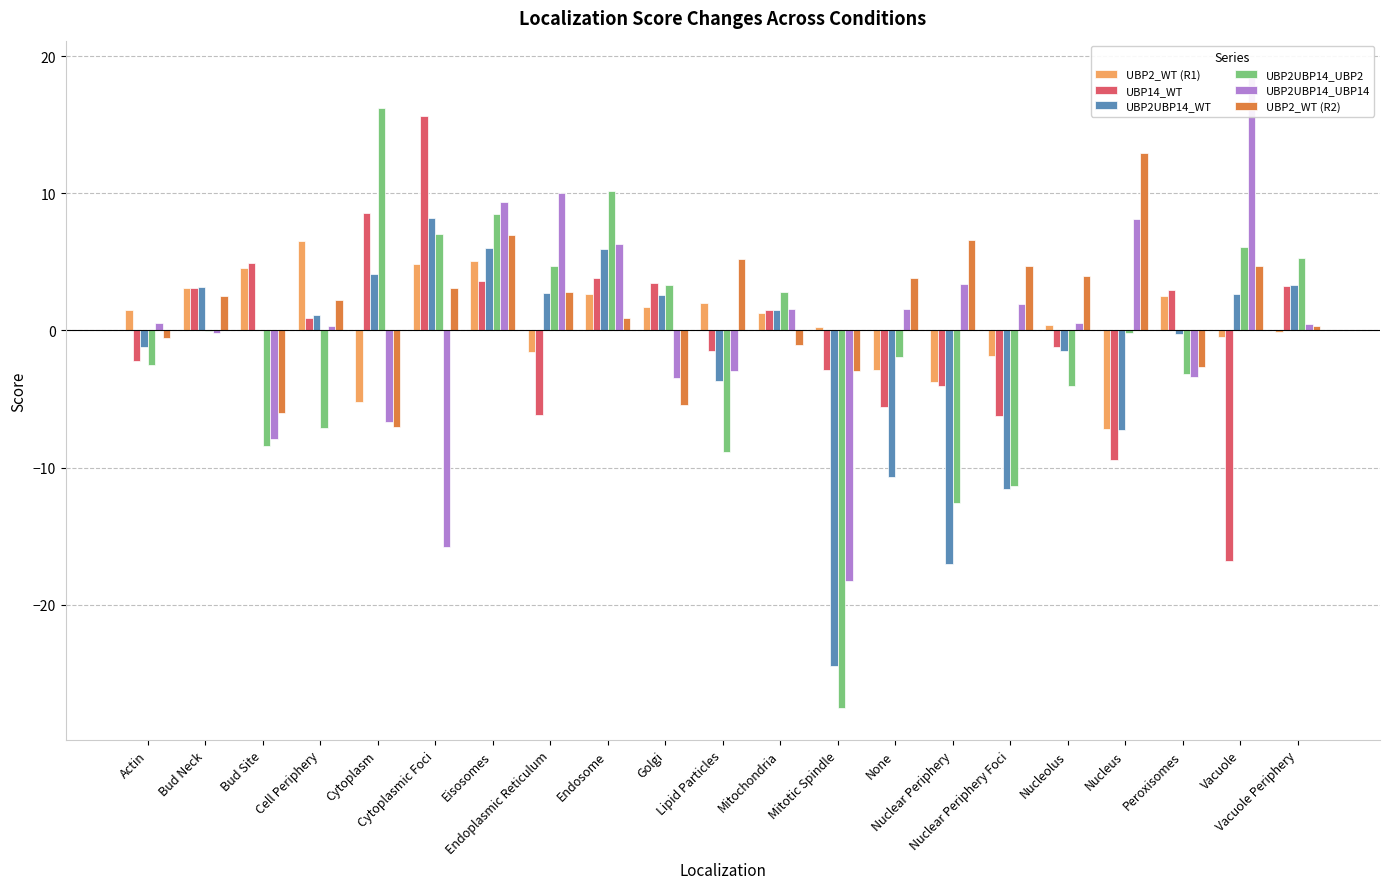

What position from the left is Bud Site?

3